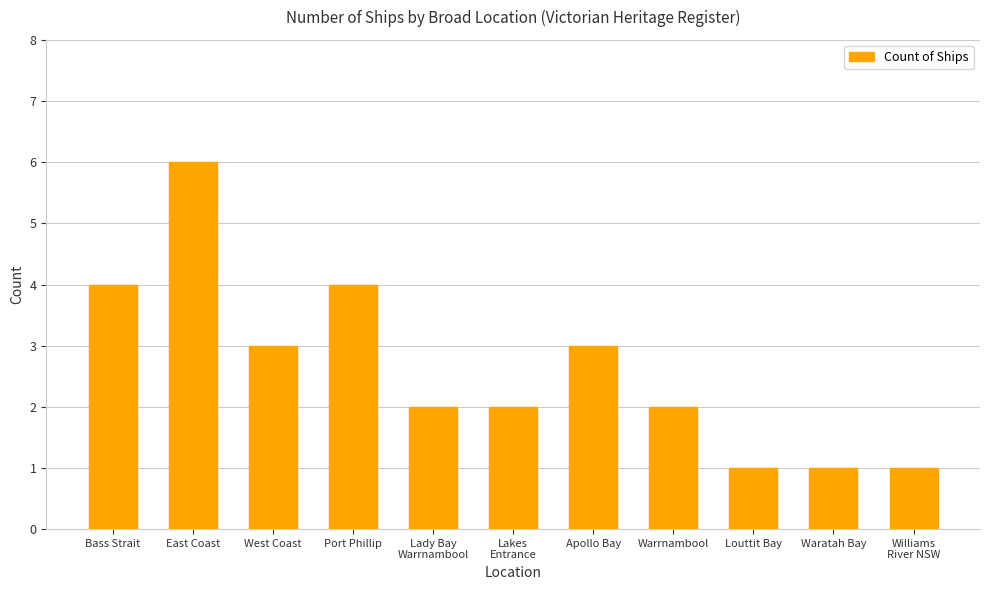

Reading left to right, extract all data points from this chart.

4	6	3	4	2	2	3	2	1	1	1